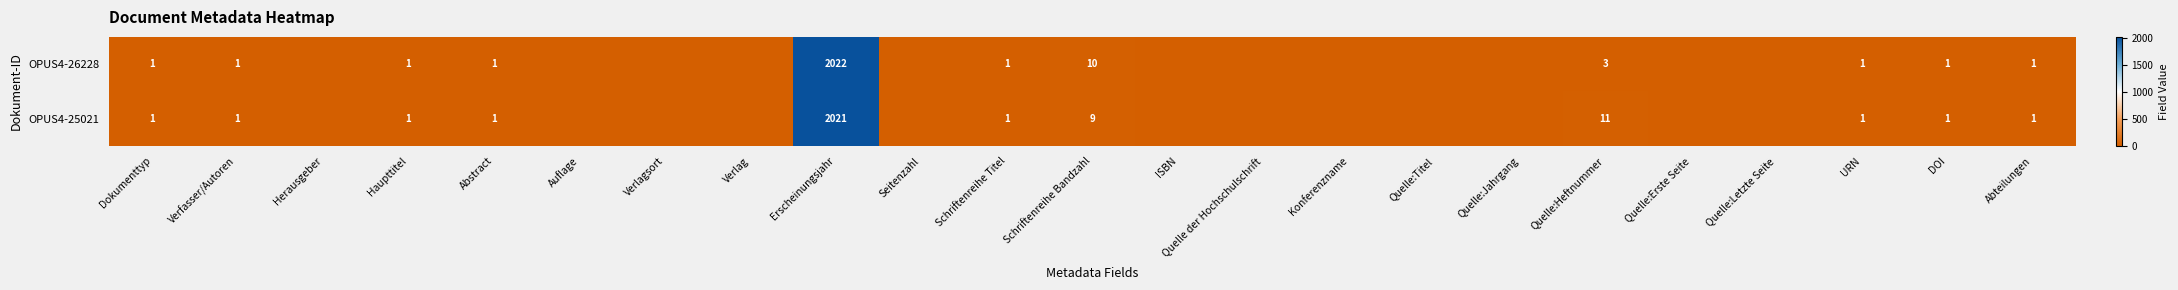

The value of OPUS4-25021 at Quelle:Erste Seite is 0. True or false?

True